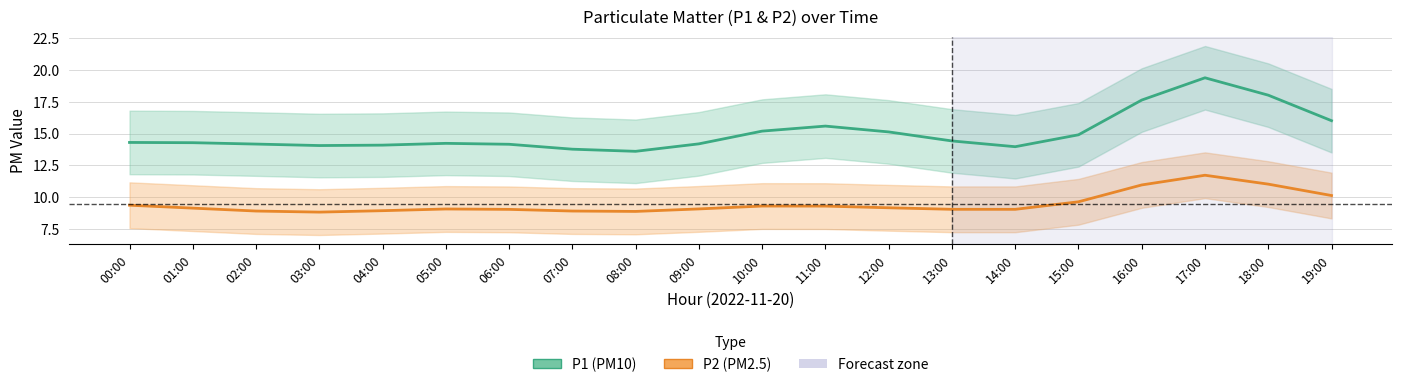

At how many categories does at least one series exceed 19?

1